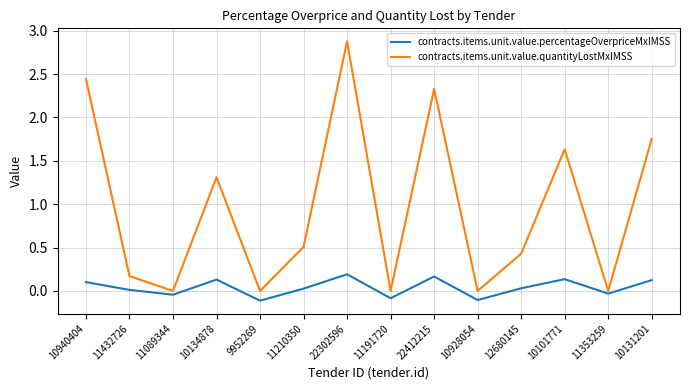

What is the spread (max minus min) of values at 10134878?

1.2